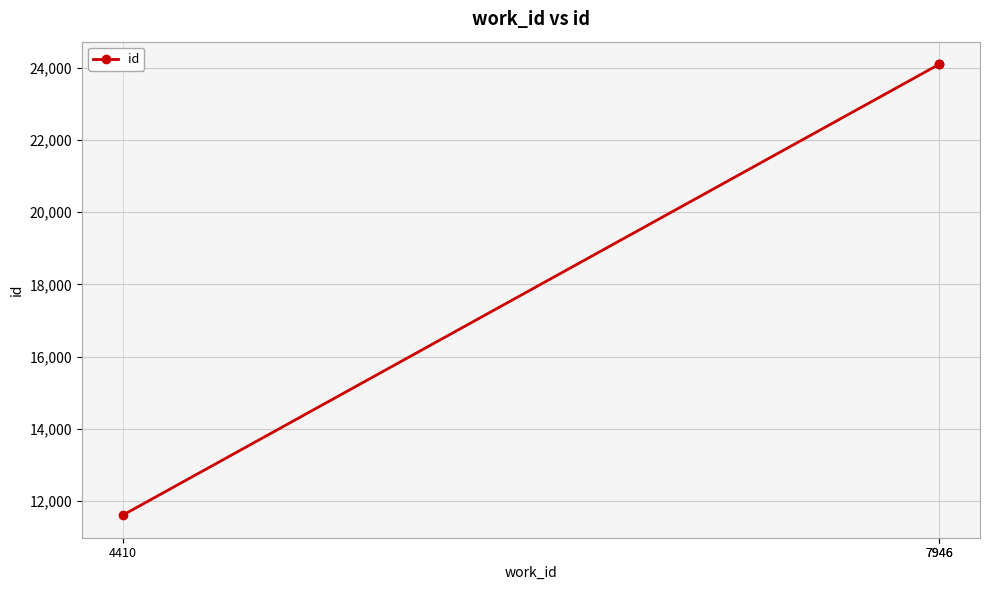

What is the difference between the values at 7946 and 4410?

12489